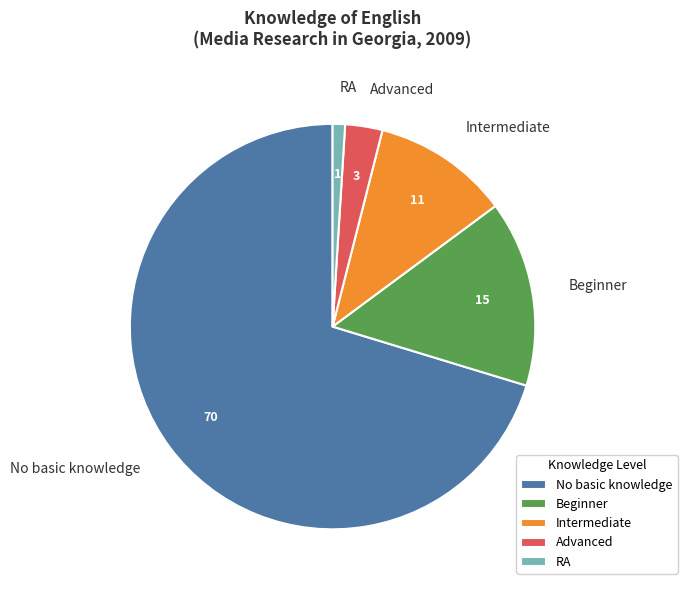

True or false: RA accounts for 11% of the total.

False